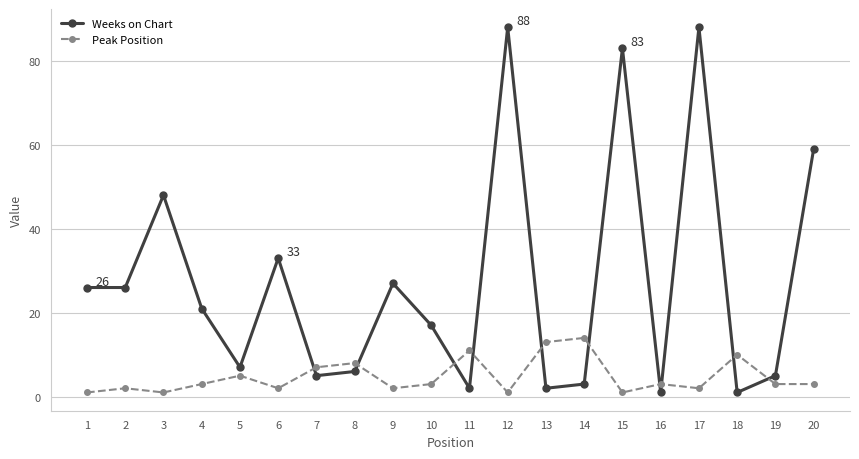

Reading right to left, transcribe all the data shown in this chart.

Weeks on Chart: 59	5	1	88	1	83	3	2	88	2	17	27	6	5	33	7	21	48	26	26
Peak Position: 3	3	10	2	3	1	14	13	1	11	3	2	8	7	2	5	3	1	2	1